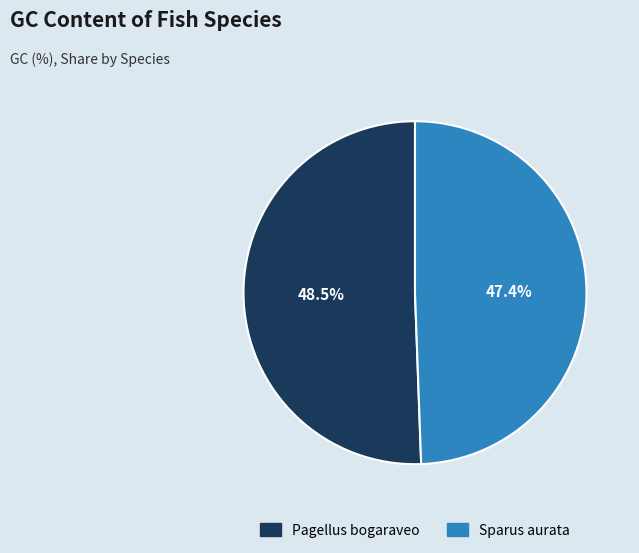

Is there any slice that represents more than half of the pie?

Yes